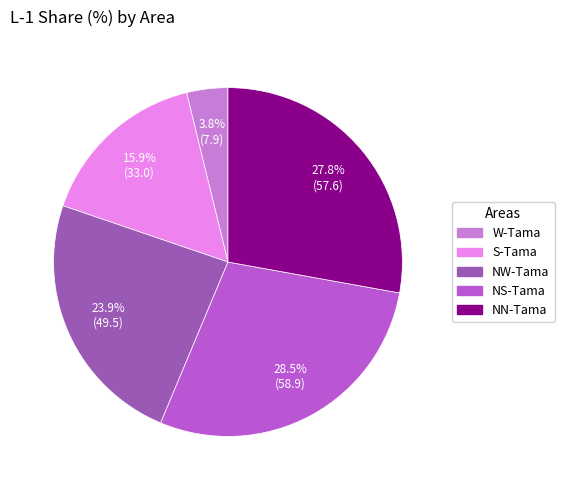

Do S-Tama and NN-Tama together represent more than half of the pie?

No